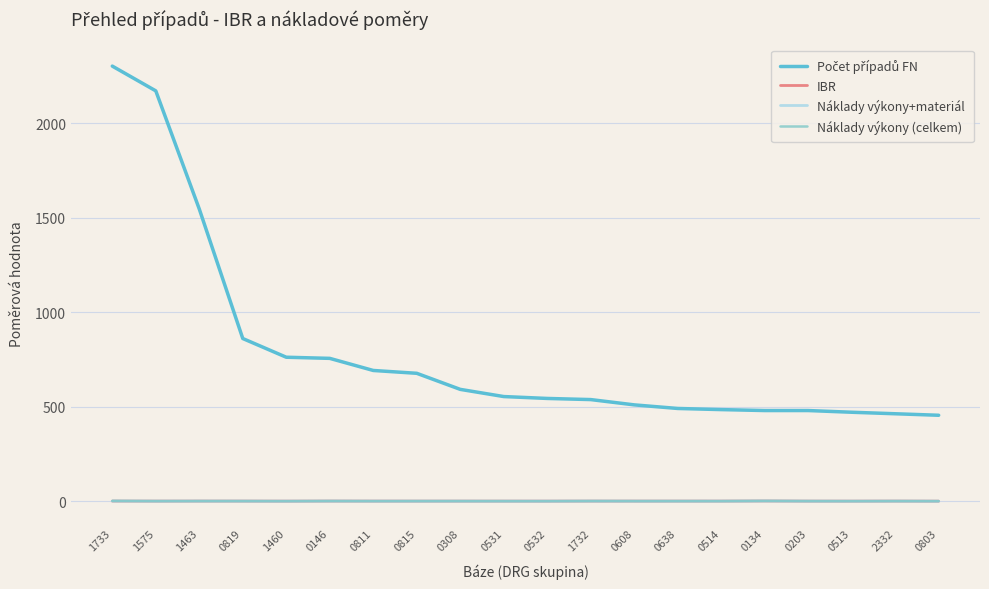

True or false: IBR and Náklady výkony+materiál intersect in this chart.

True